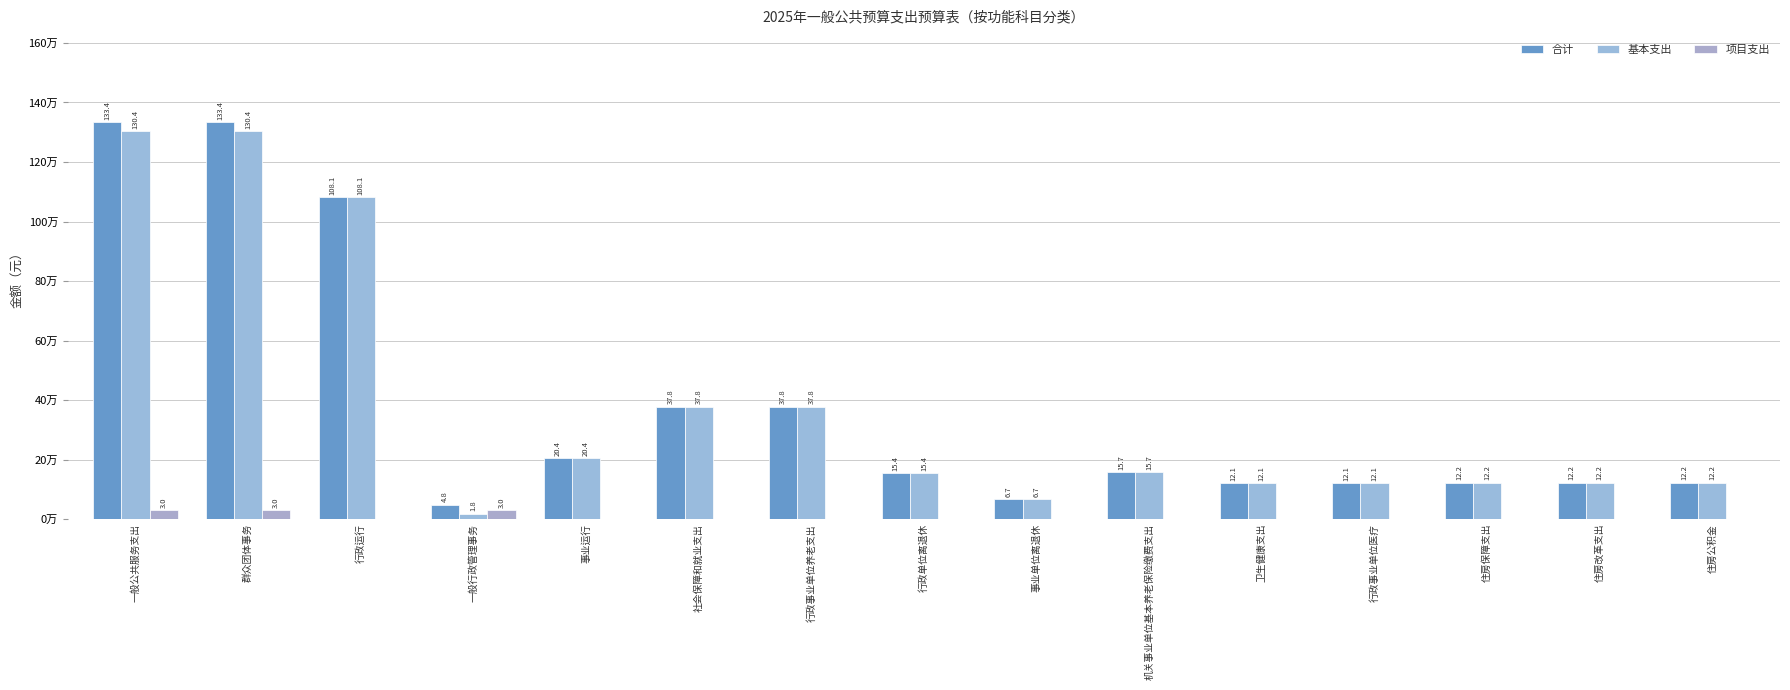

Are the bars grouped side by side (vs. stacked)?

Yes